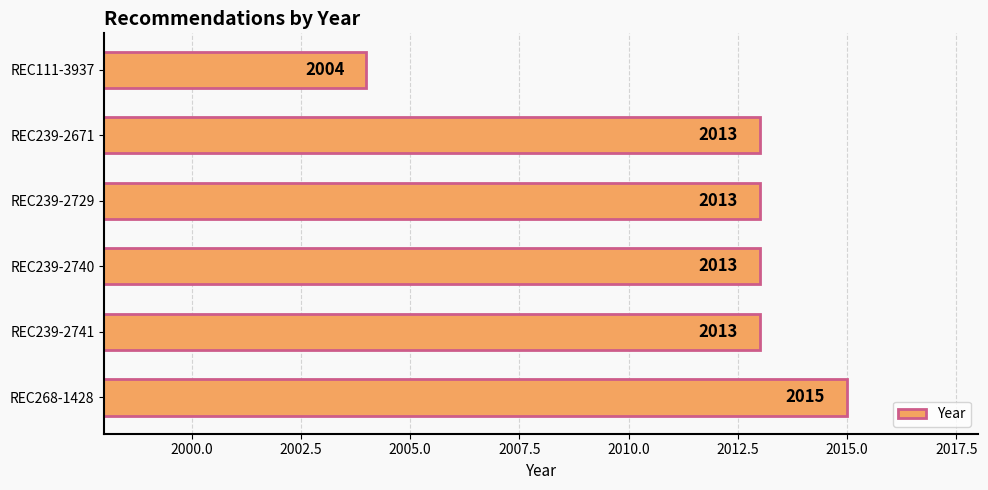

Are the bars horizontal?

Yes